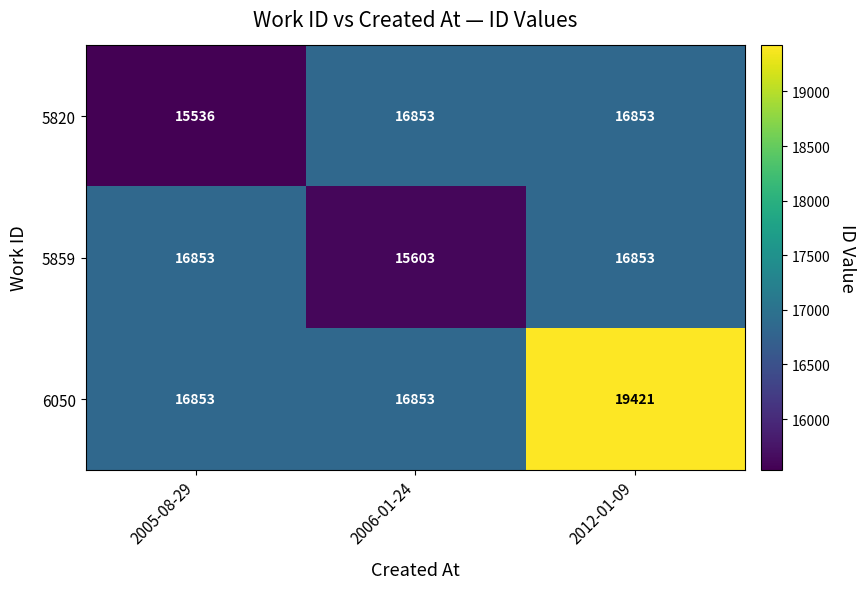

The 5820 series shows 30076 at 2012-01-09. True or false?

False